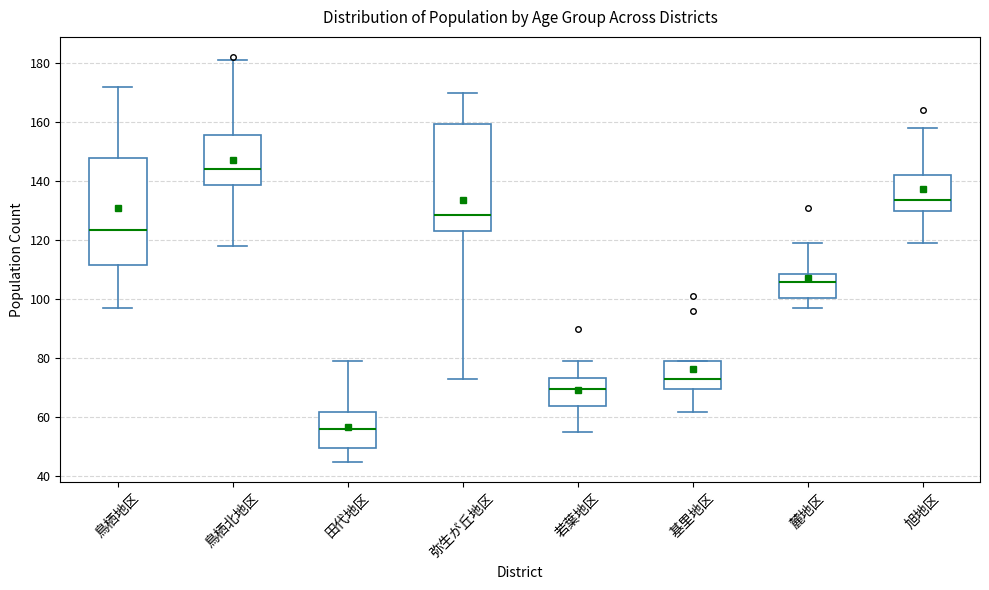

Where is the lower edge of the box for 田代地区 on the y-axis? The values are not printed on the chart, so give them approximately, as read against the axis.

50